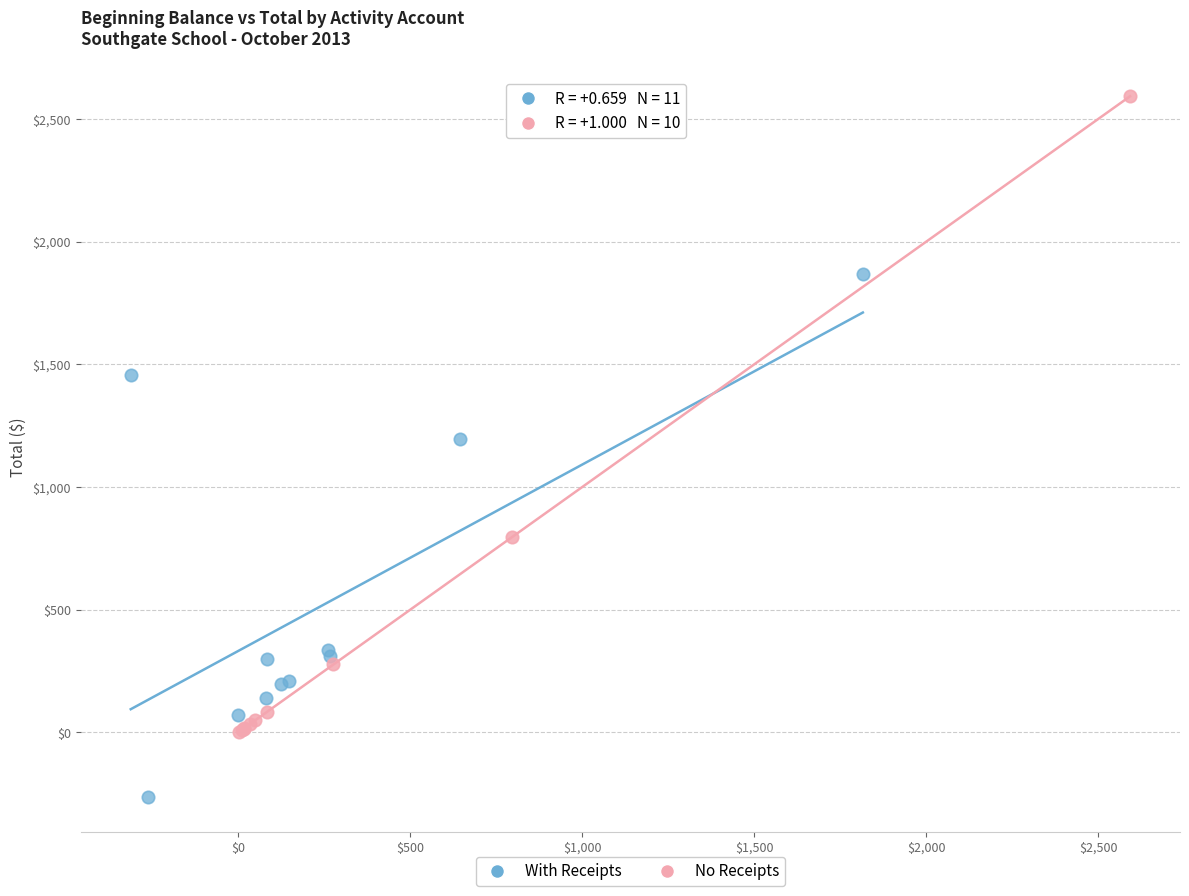

Which series contains the lowest Y value?

With Receipts